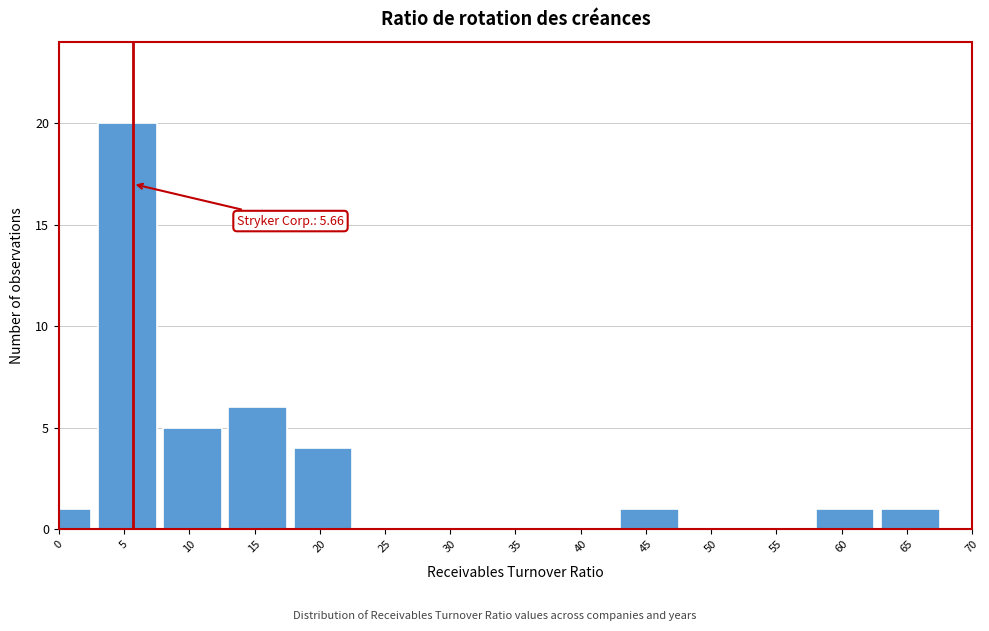

Reading right to left, list all the values displayed in this chart.

65=1	60=1	55=0	50=0	45=1	40=0	35=0	30=0	25=0	20=4	15=6	10=5	5=20	0=1